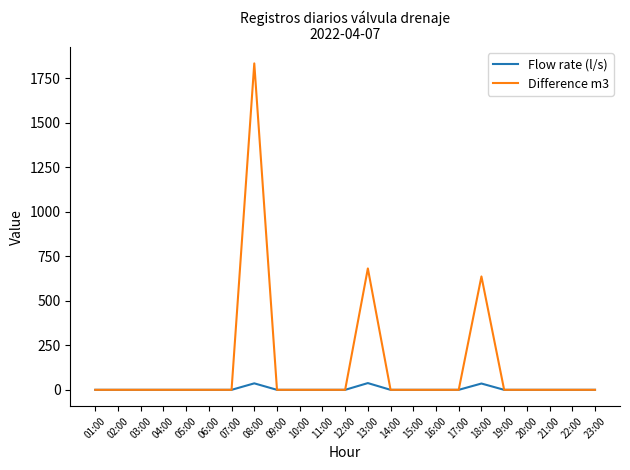

What is the difference between the maximum and minimum values in the Flow rate (l/s) series?

37.9